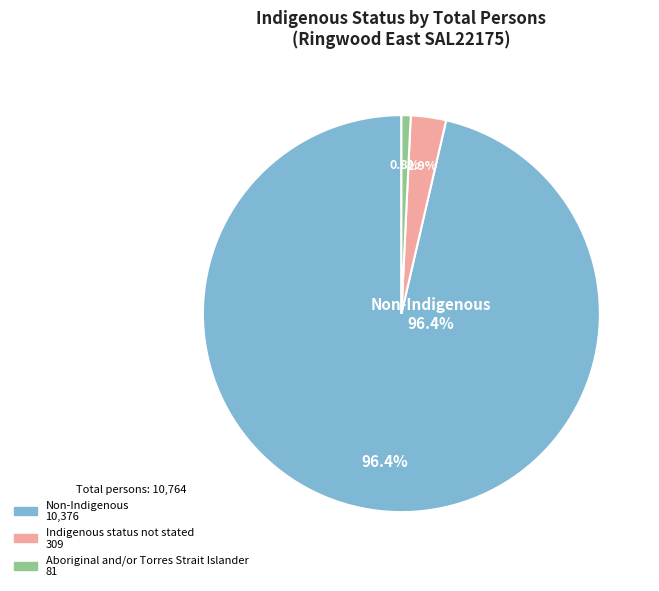

Is it true that Indigenous status not stated is 3% of the pie?

True